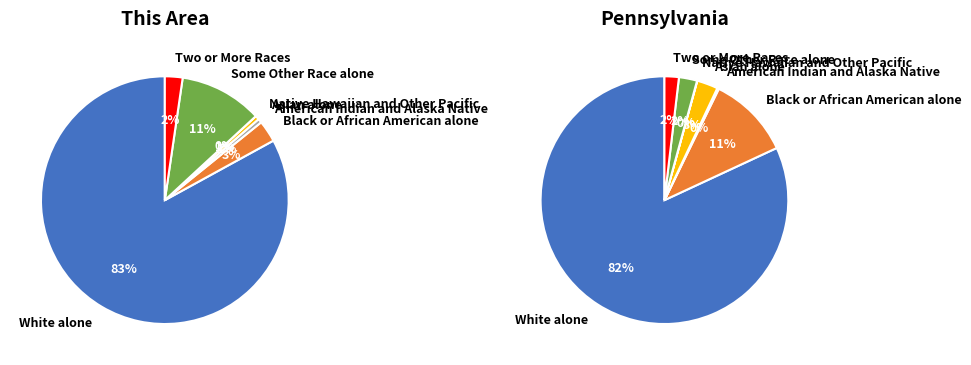

Is there any slice that represents more than half of the pie?

Yes